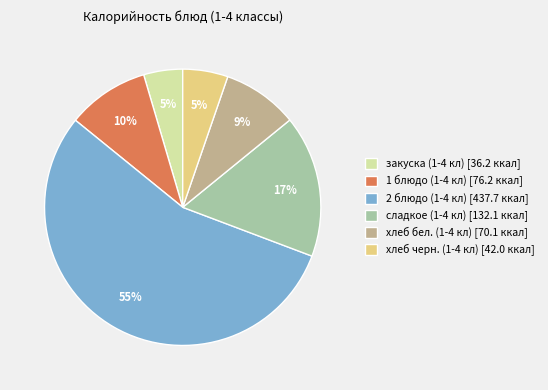

Approximately how many times larger is the value at хлеб бел. (1-4 кл) compared to сладкое (1-4 кл)?

0.5